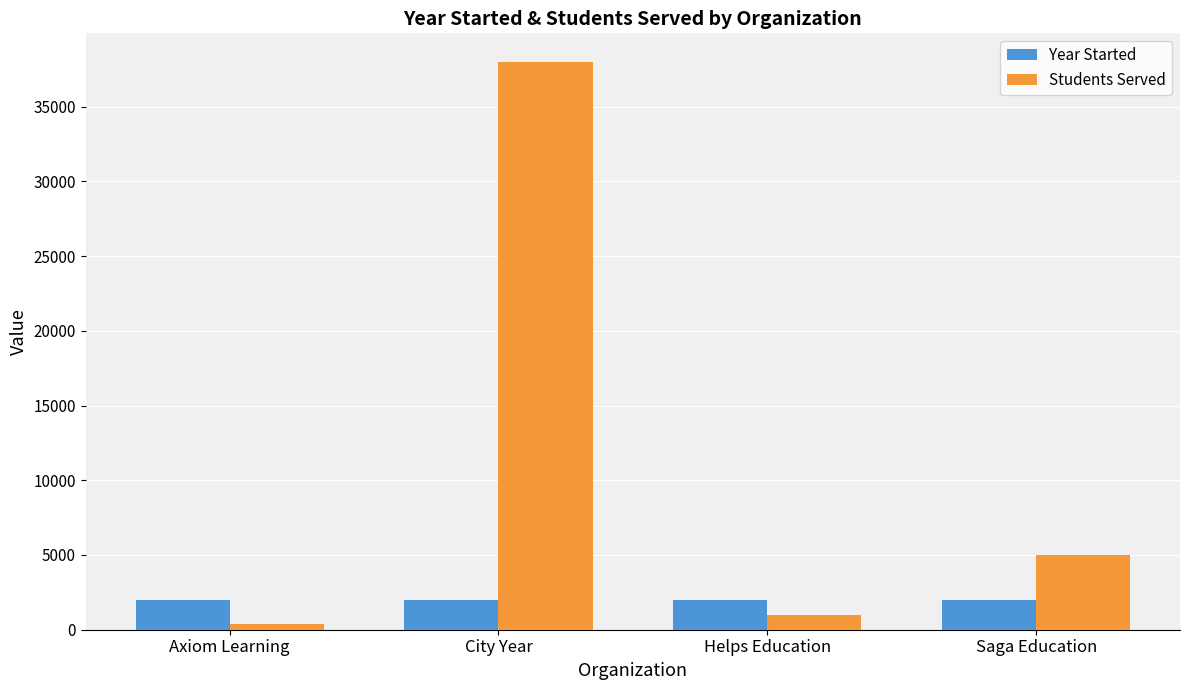

What is the difference between the second highest and minimum values in the Year Started series?

22